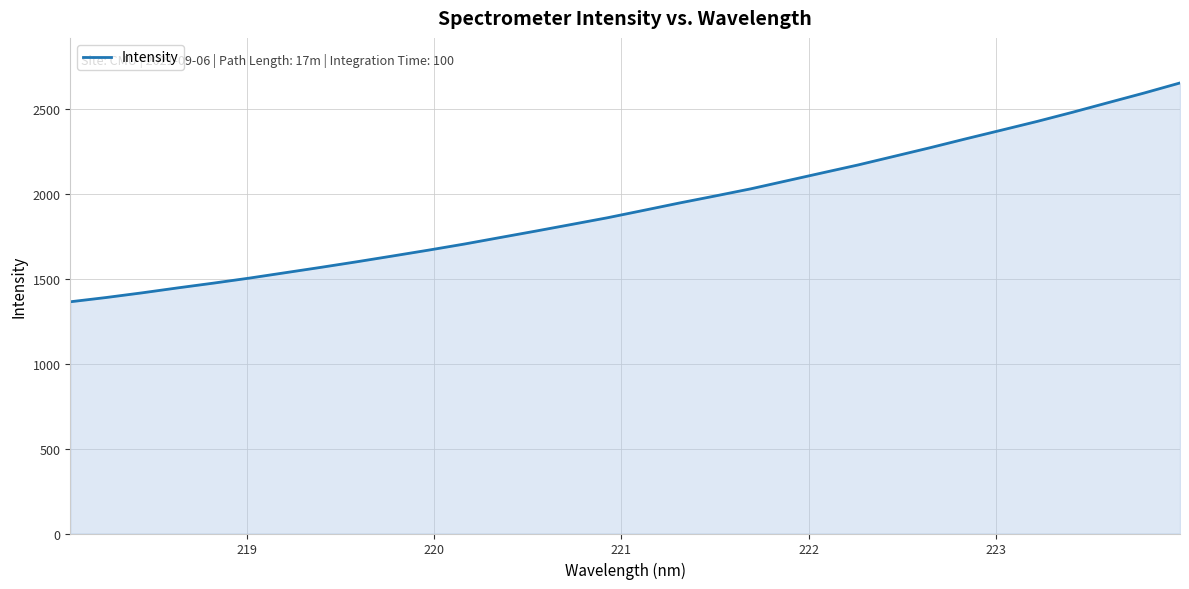

What is the difference between the maximum and minimum values?

1287.7